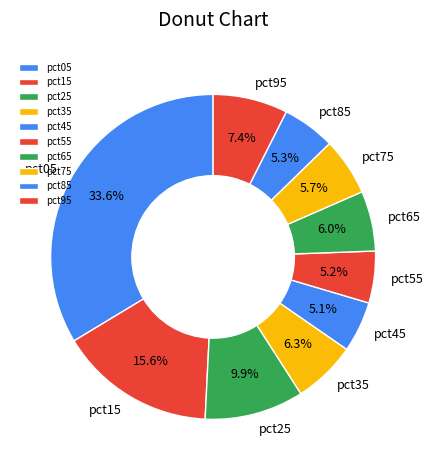

True or false: pct55 accounts for 18% of the total.

False